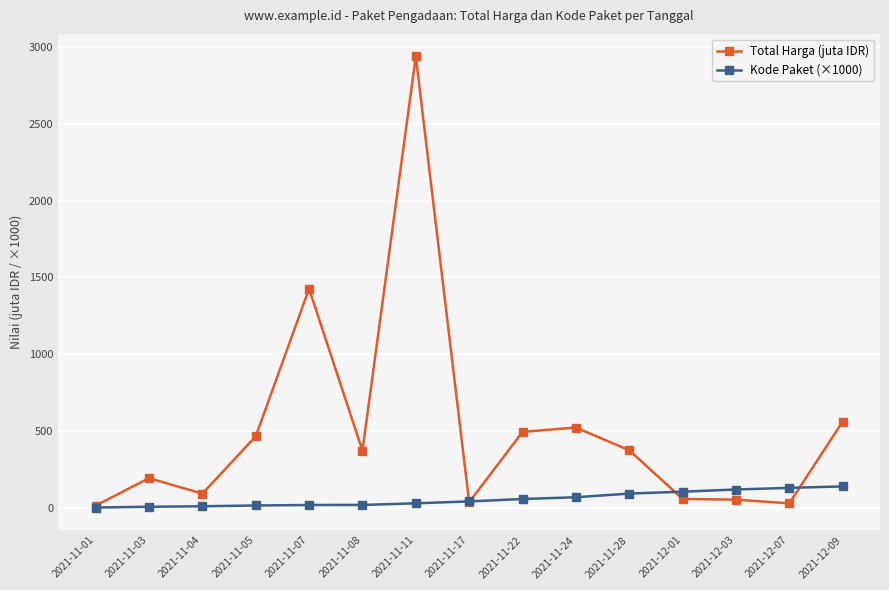

What is the label of the 4th point from the left?

2021-11-05